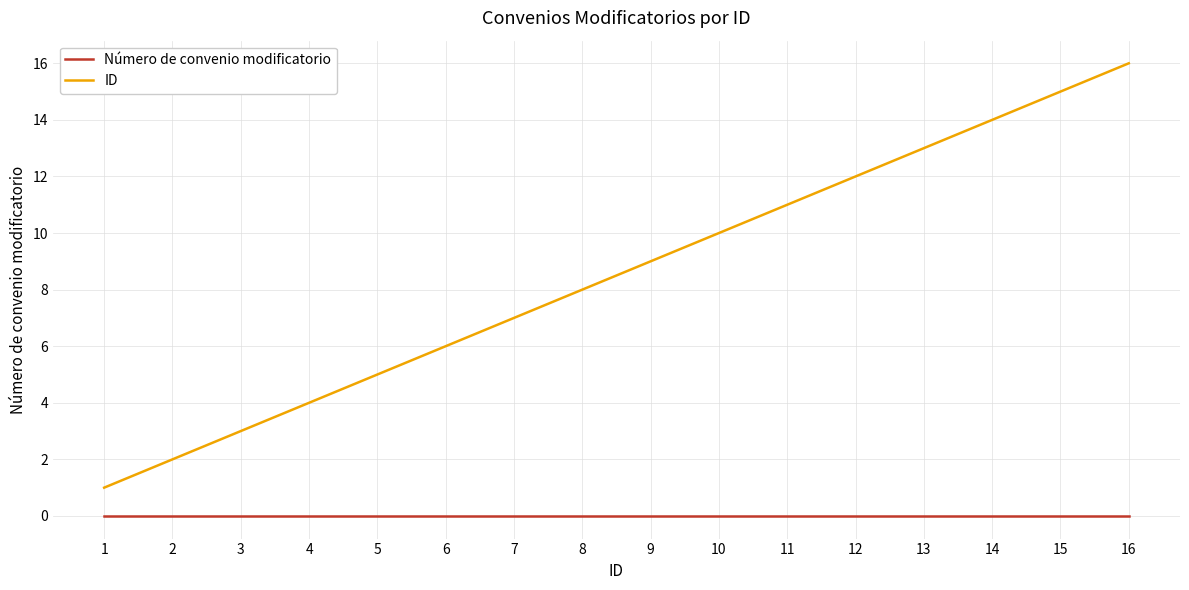

What is the total value across all series at 5?

5